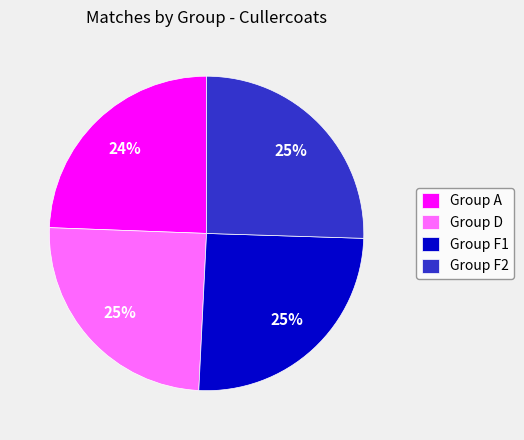

Approximately how many times larger is the value at Group F2 compared to Group A?

1.0